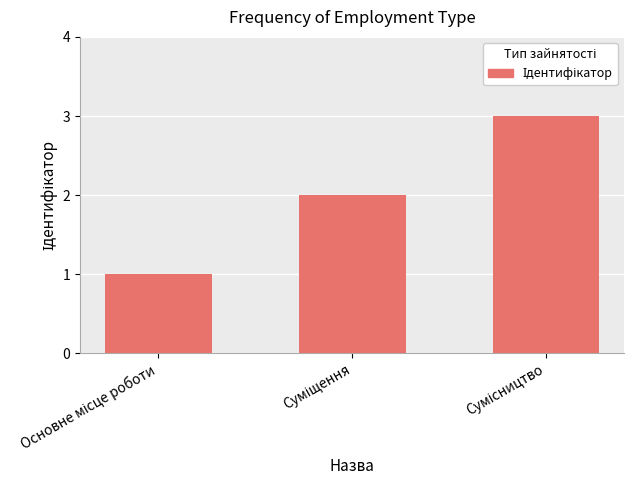

How many data points are less than 2?

1